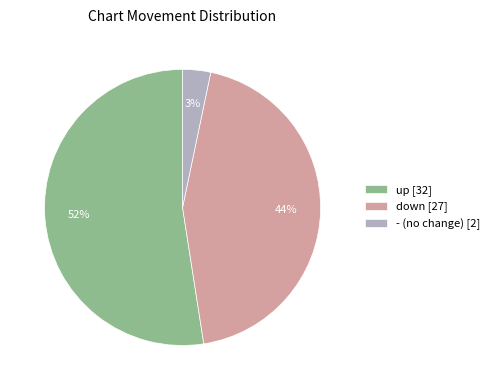

How many slices are in this pie chart?

3